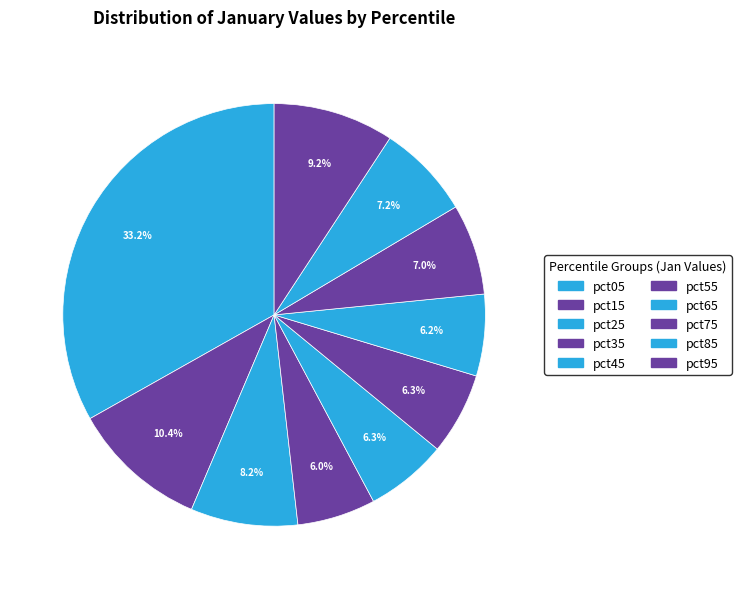

Which has a higher value, pct35 or pct85?

pct85